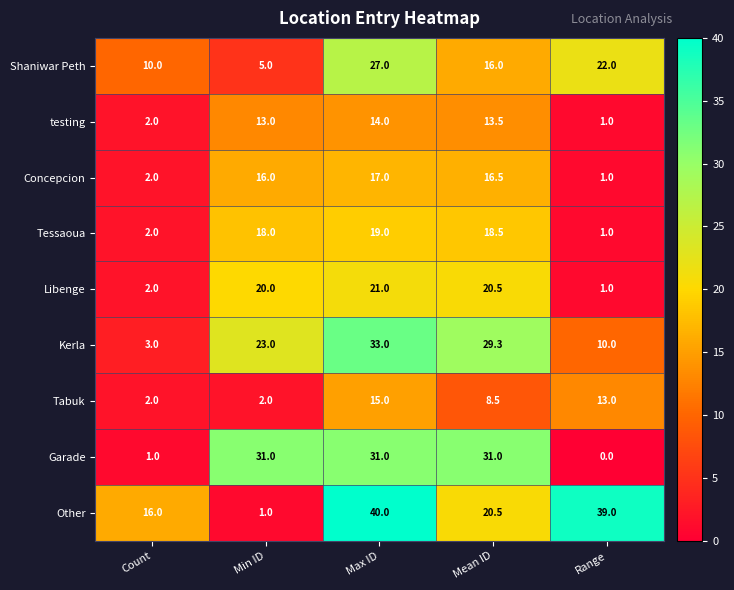

Read the Other value at Range.

39.0